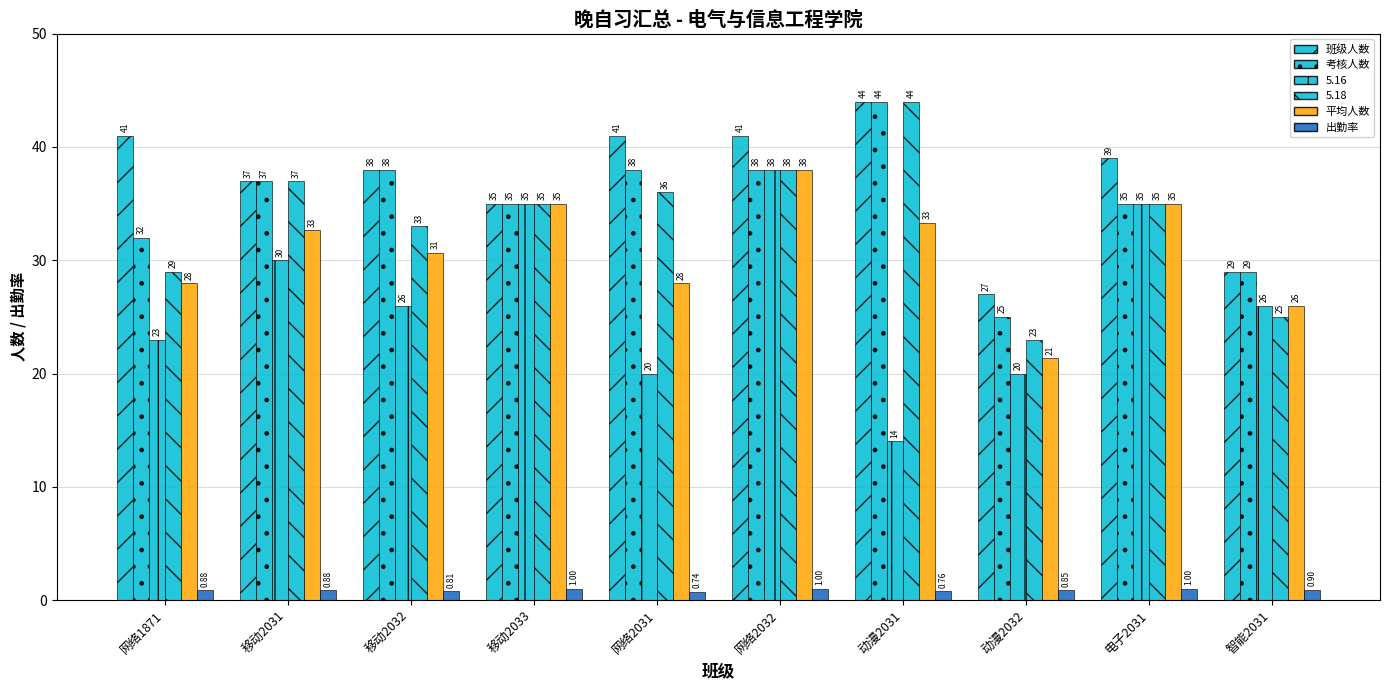

What is the approximate value of 班级人数 at 网络1871?

41.0